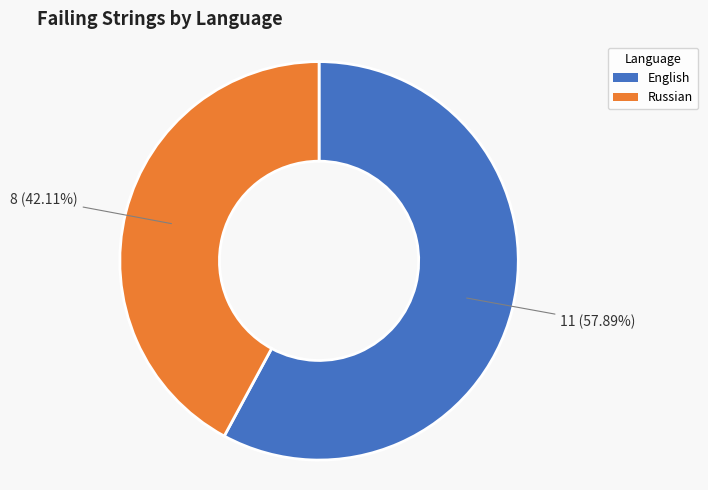

What percentage is the English slice, to the nearest percent?

58%